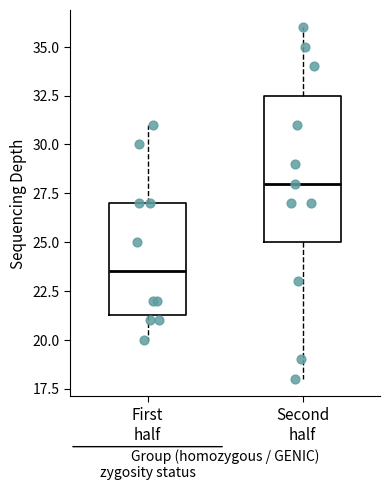

Reading left to right, transcribe this box plot: for each box, give where its median line is, the range the box spans, and where its two whiskers end, as read against the y-axis. The values are not printed on the chart, so give them approximately, as read against the axis.

First half: median 23.5, box 21.5 to 27.0, whiskers 20.0 to 31.0
Second half: median 28.0, box 25.0 to 32.5, whiskers 18.0 to 36.0